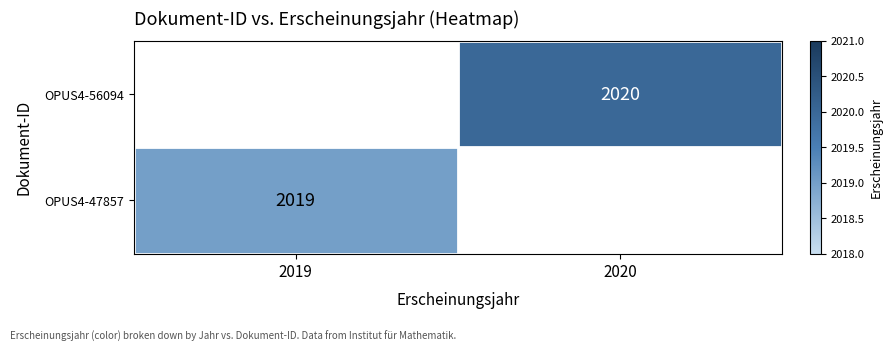

The OPUS4-47857 series shows 3561 at 2019. True or false?

False